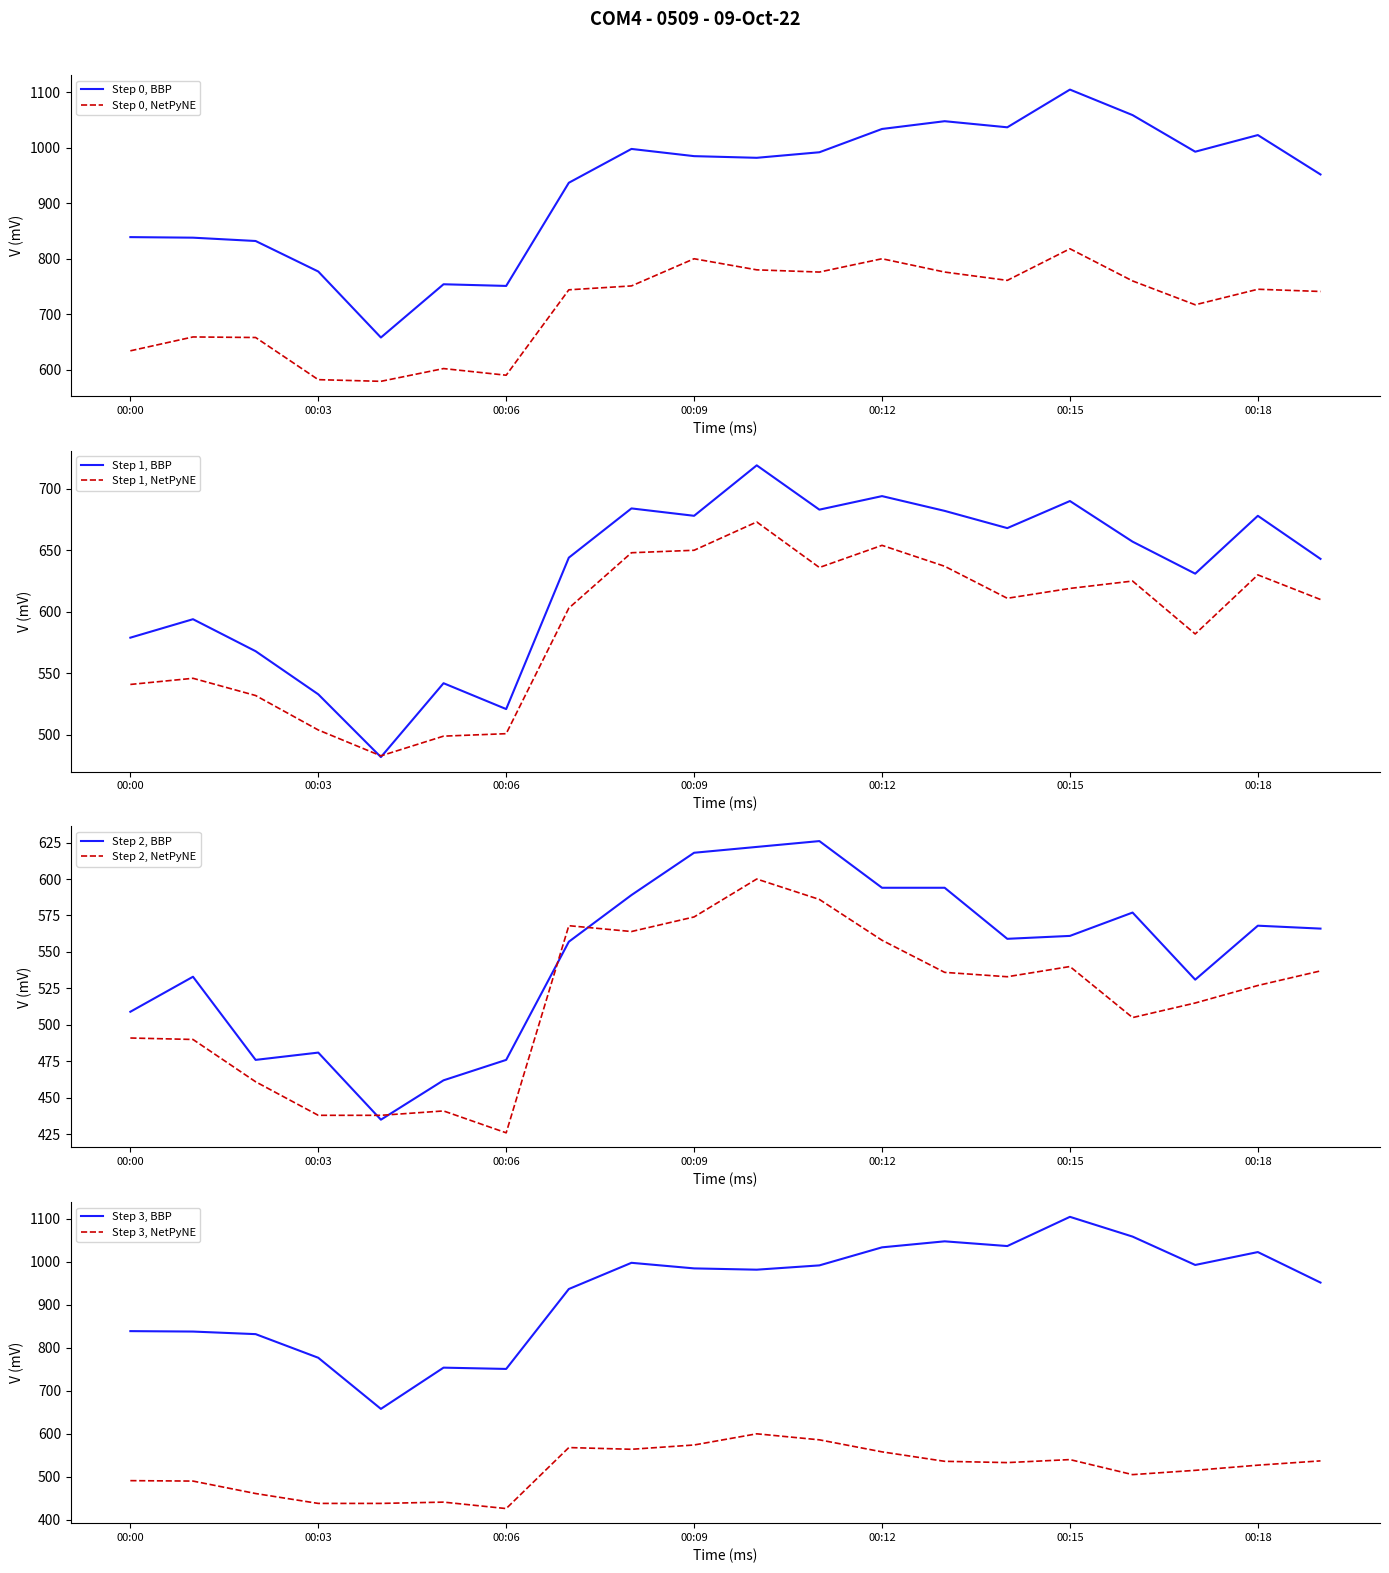

What is the lowest value of the Step 0, NetPyNE series?

579